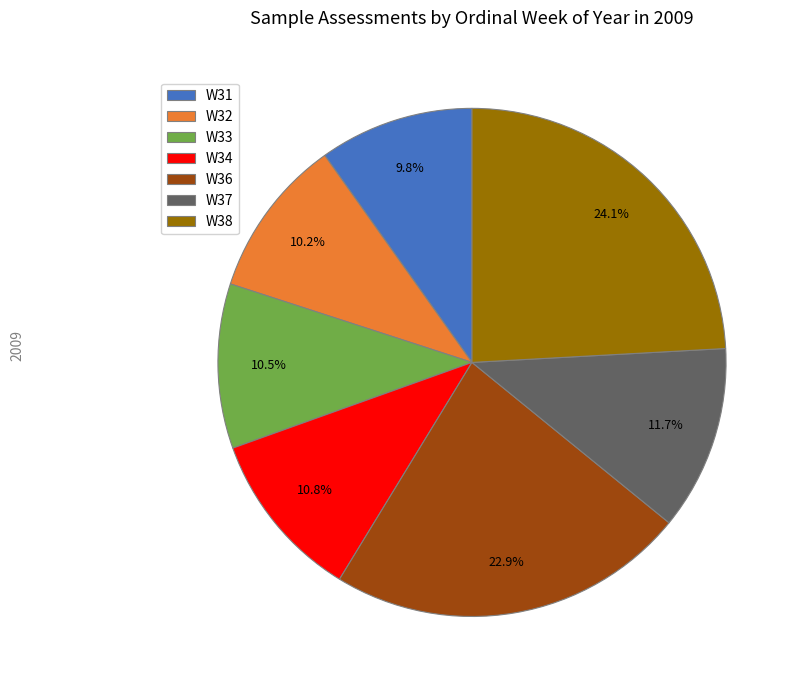

Between W36 and W31, which is larger?

W36